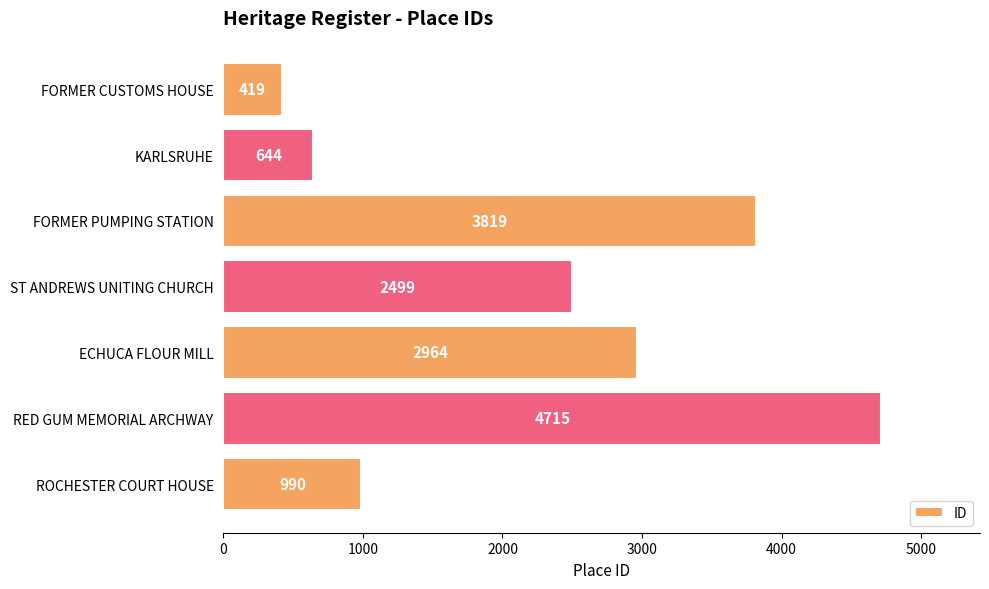

What is the sum of the values at FORMER CUSTOMS HOUSE and ST ANDREWS UNITING CHURCH?

2918